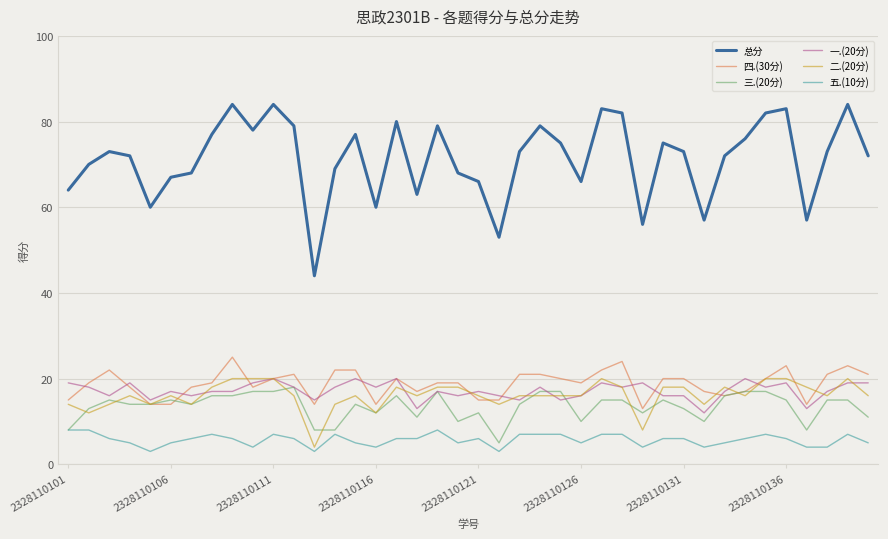

True or false: 总分 and 五.(10分) cross at least once.

False